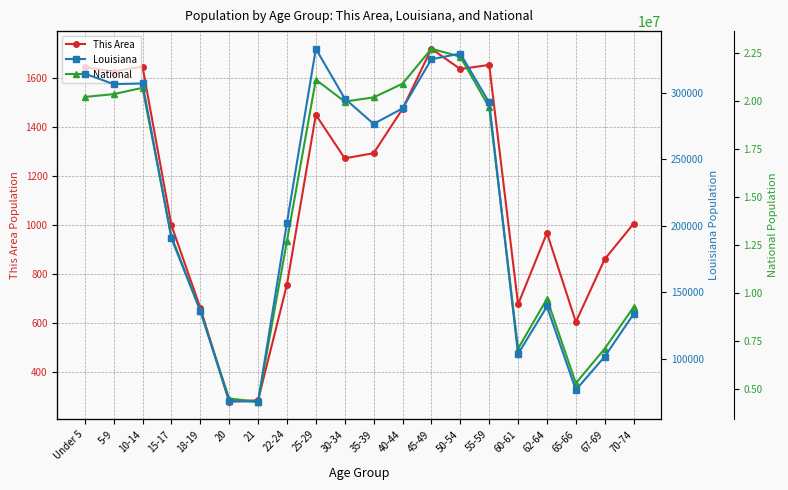

Is the value of This Area at 65-66 greater than the value of Louisiana at 10-14?

No